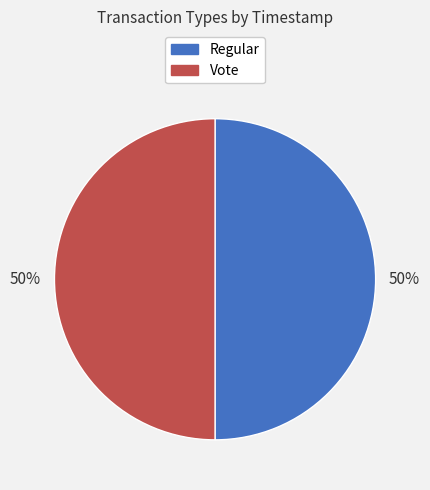

What is the ratio of the value at Vote to the value at Regular?

1.0